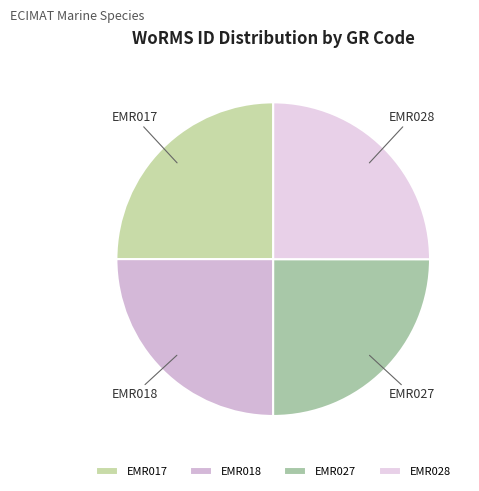

What is the ratio of the value at EMR028 to the value at EMR017?

1.0